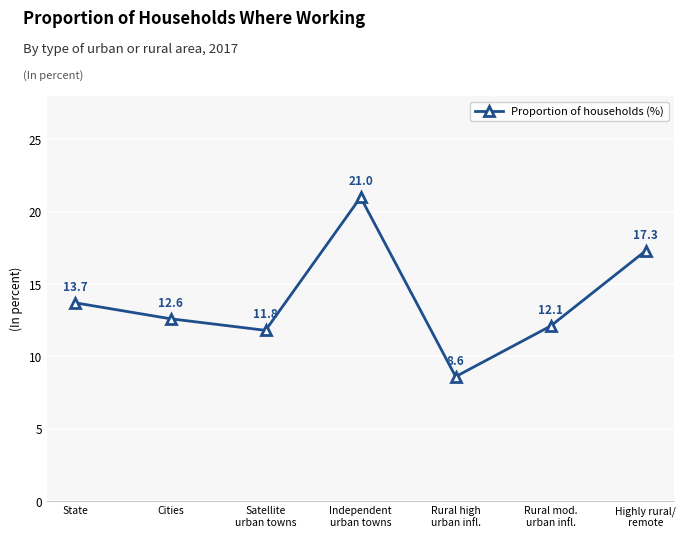

At which label does the data first exceed 12?

State